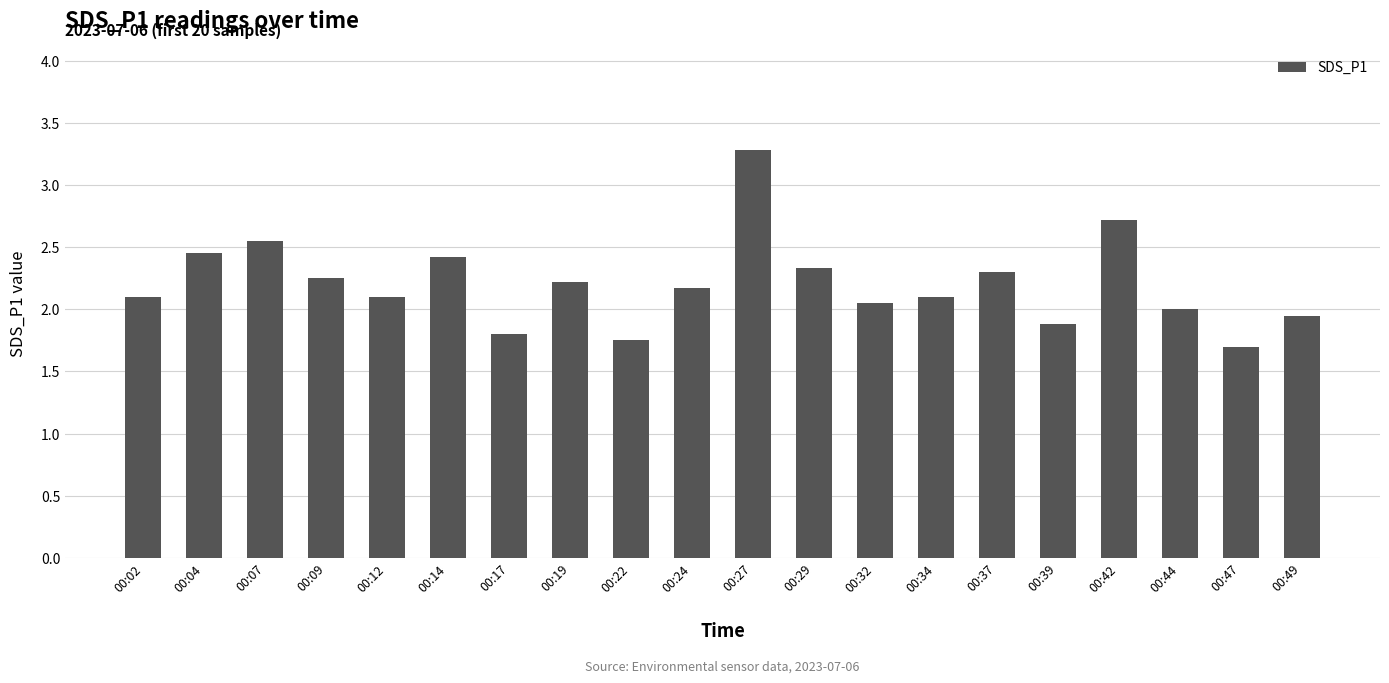

Which has a higher value, 00:12 or 00:04?

00:04